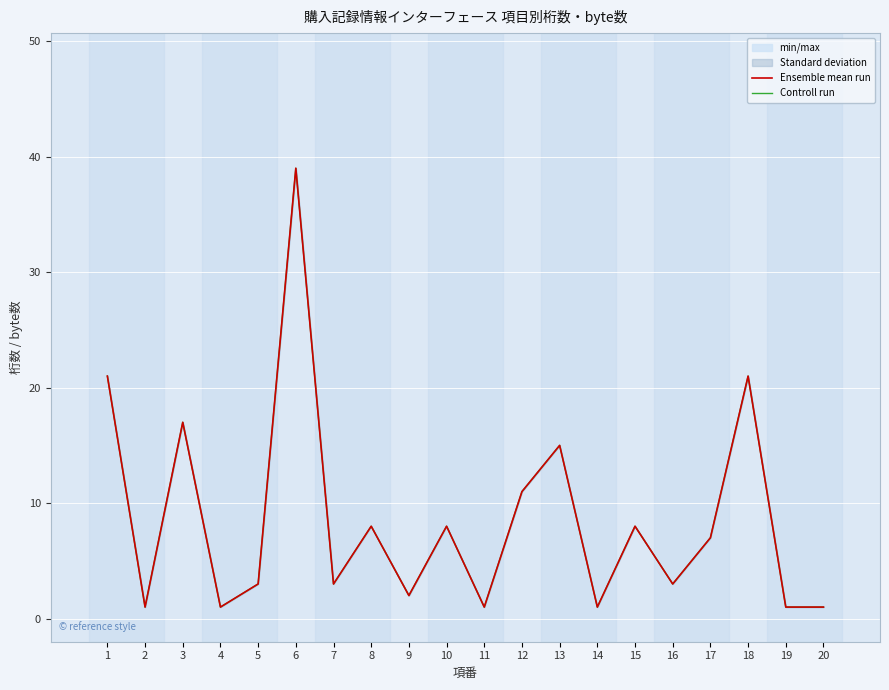

What value does the Controll run series have at 1, to the nearest 5?

20